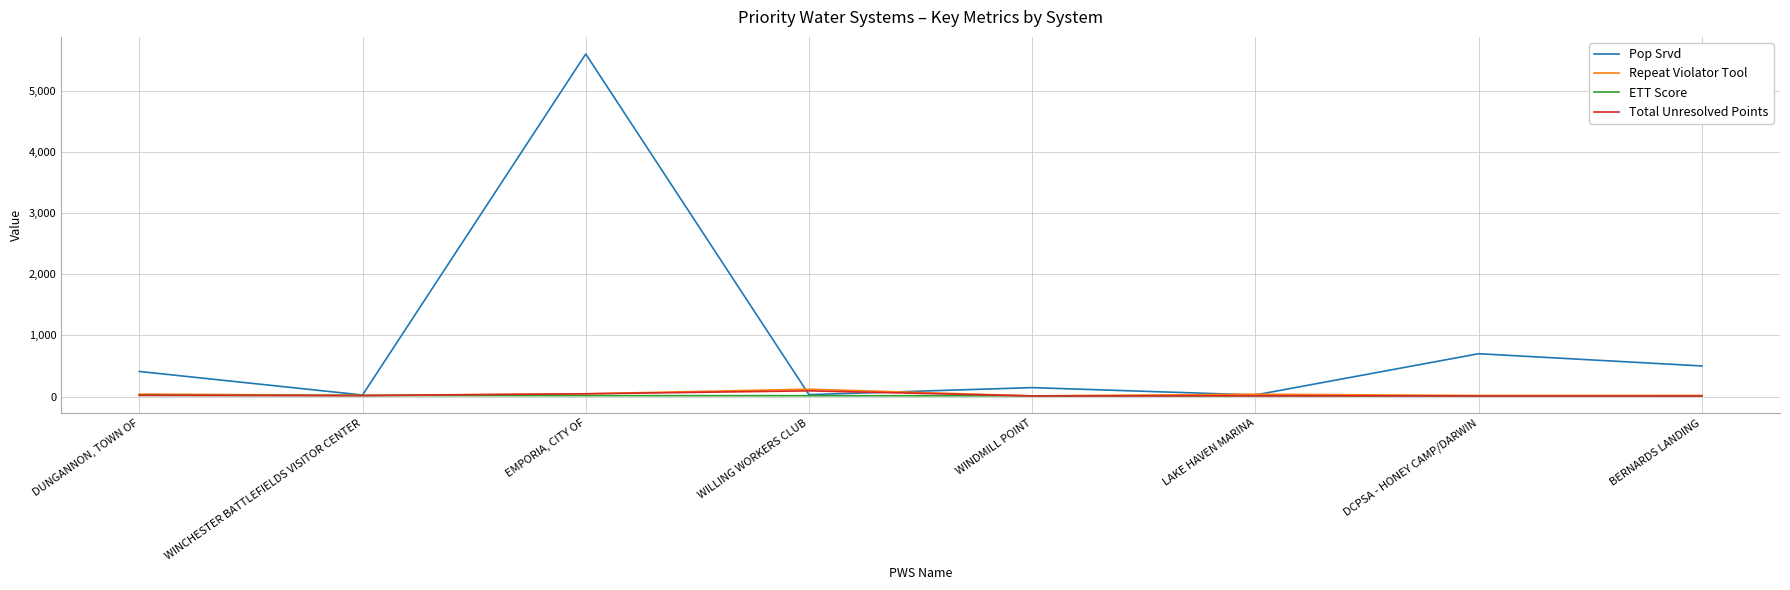

At which category is the sum across all series the highest?

EMPORIA, CITY OF